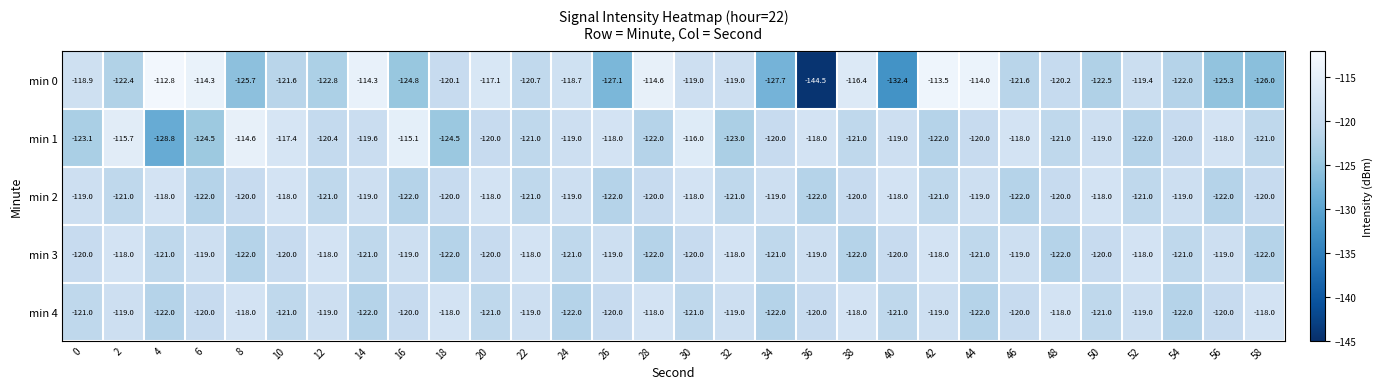

Count the number of data series in this chart.

5